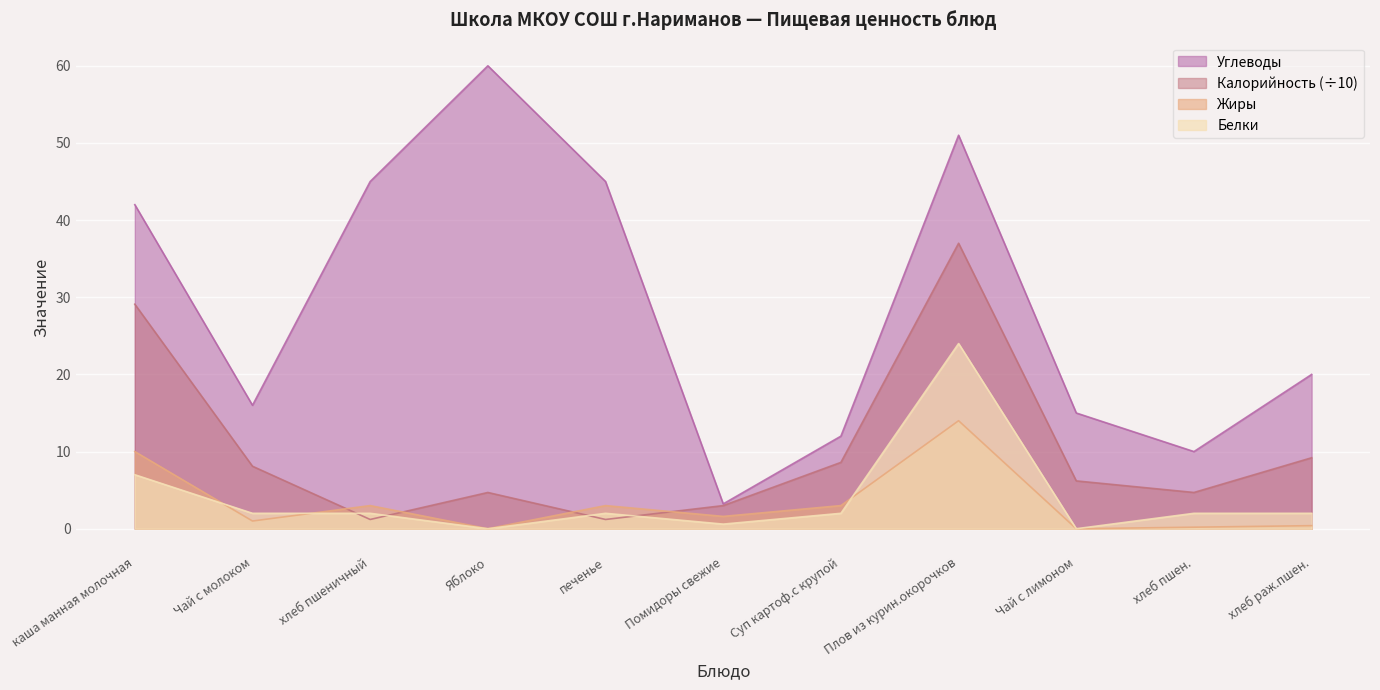

Where is the first local minimum for Углеводы?

Чай с молоком